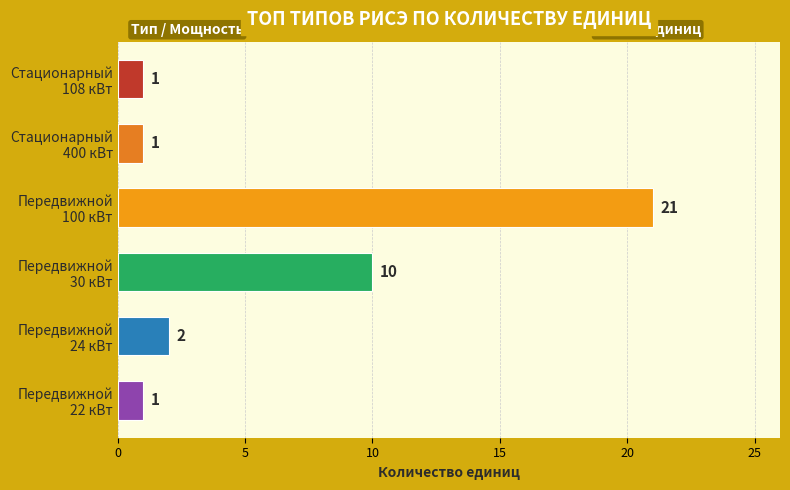

At which label is the value closest to 11?

Передвижной
30 кВт